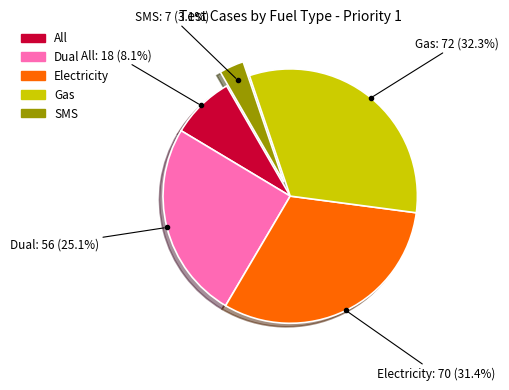

What percentage is NOT represented by All?

91.9%